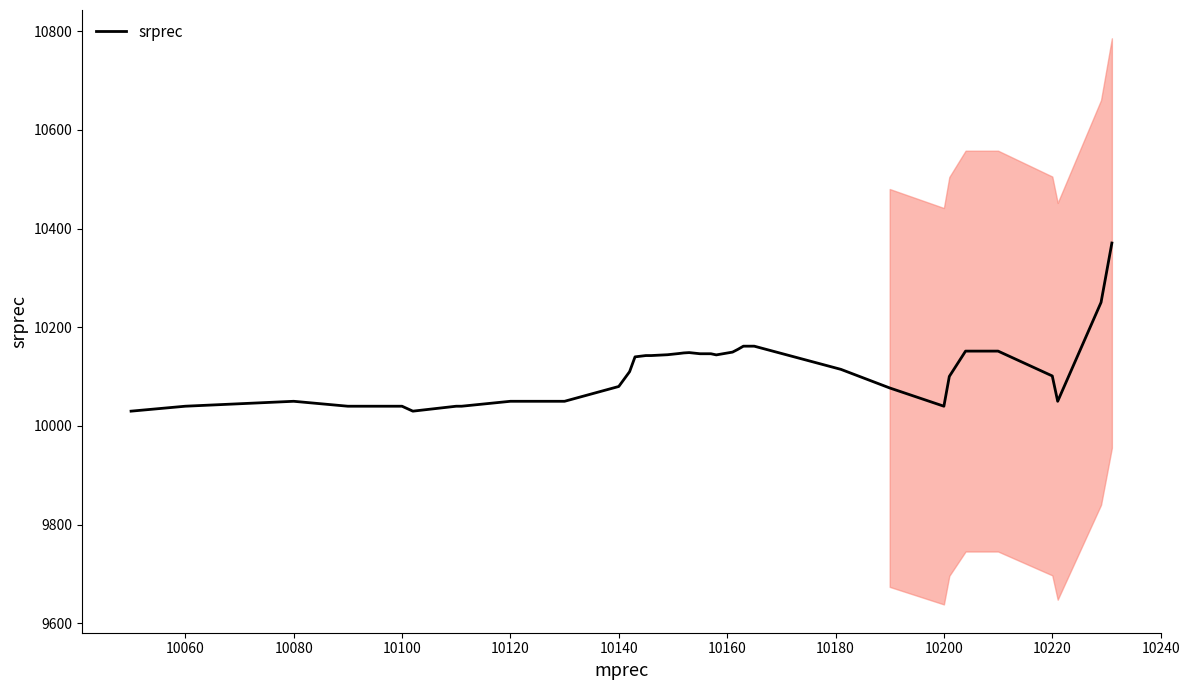

What is the value of the 11th point from the left?

10080.0